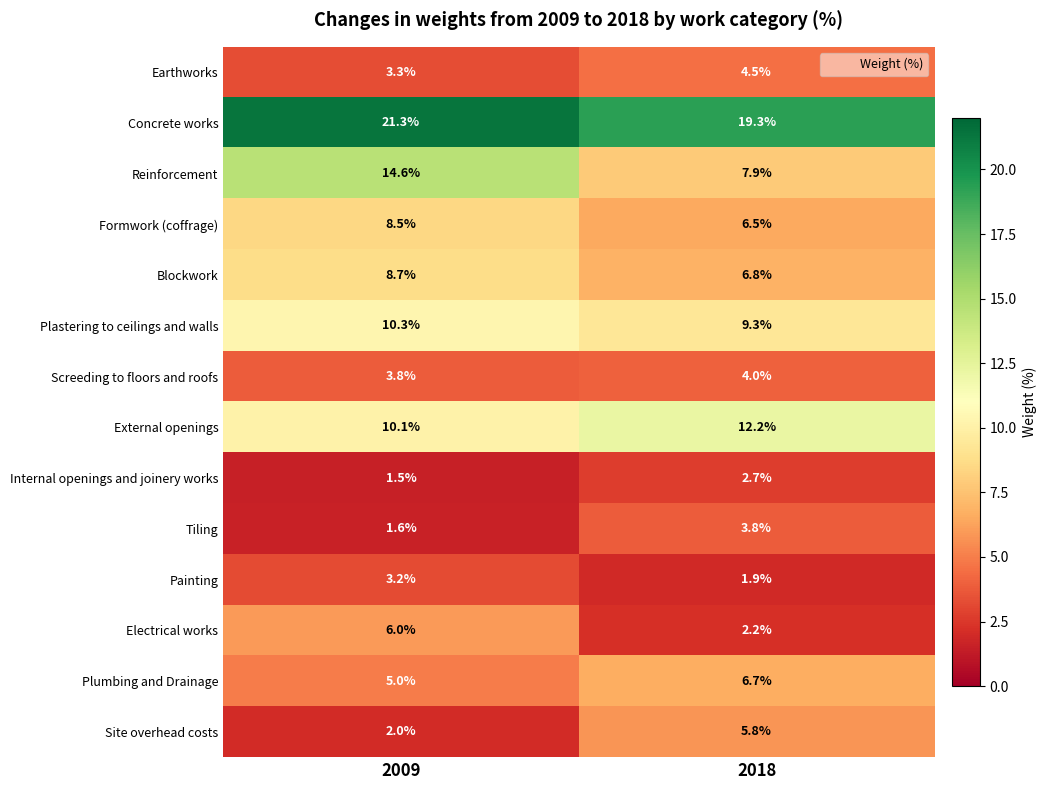

The Earthworks series shows 7.8 at 2018. True or false?

False